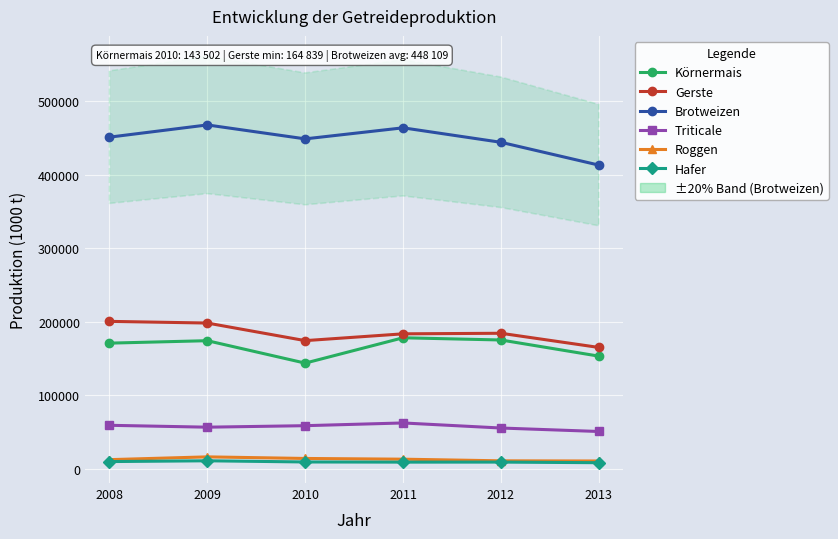

Reading left to right, what are all the values shown in this chart?

Körnermais: 2008=170699	2009=174035	2010=143502	2011=178000	2012=175000	2013=153000
Gerste: 2008=200341	2009=198061	2010=174113	2011=183371	2012=184141	2013=164839
Brotweizen: 2008=451121	2009=467752	2010=448775	2011=463830	2012=444107	2013=413068
Triticale: 2008=58854	2009=56295	2010=58332	2011=62044	2012=55147	2013=50424
Roggen: 2008=12098	2009=15874	2010=13708	2011=12726	2012=10487	2013=10257
Hafer: 2008=9470	2009=10549	2010=8932	2011=8717	2012=8765	2013=7934